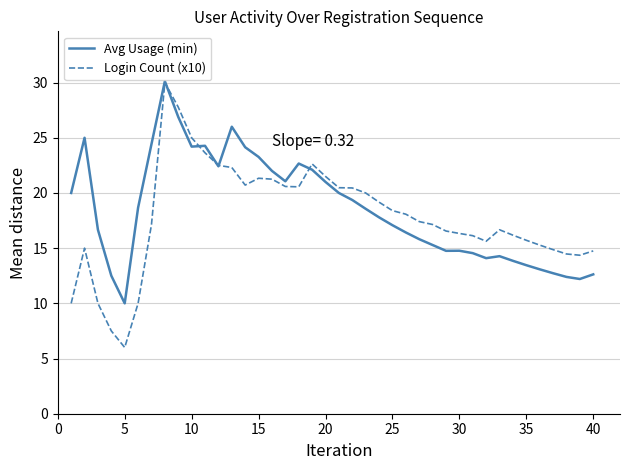

Which series has the widest spread of values?

Login Count (x10)